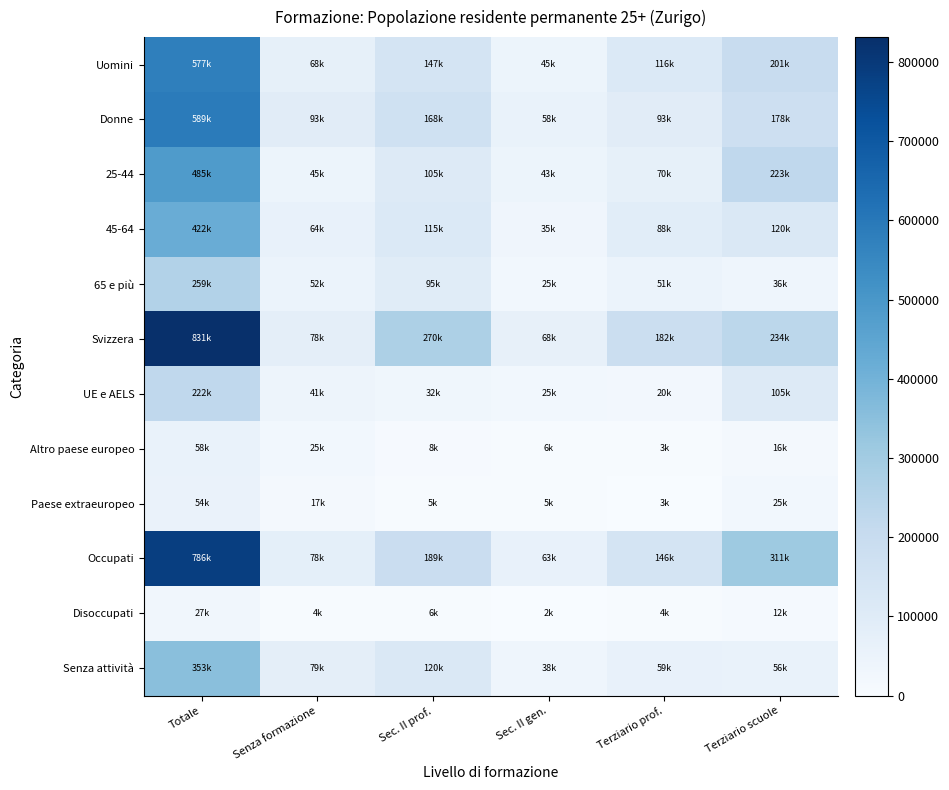

What is the total value across all series at Sec. II gen.?

411156.0